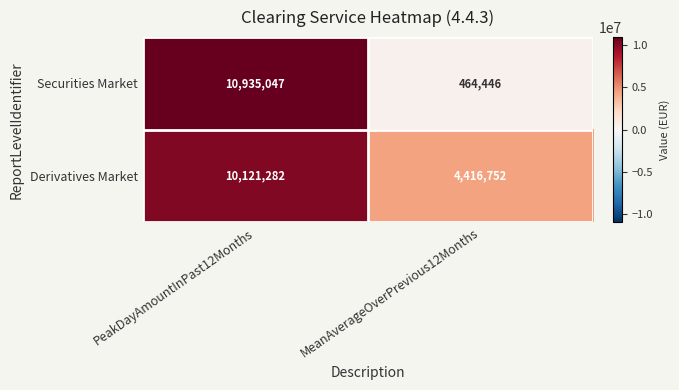

Reading right to left, extract all data points from this chart.

Securities Market: MeanAverageOverPrevious12Months=464446	PeakDayAmountInPast12Months=10935047
Derivatives Market: MeanAverageOverPrevious12Months=4416752	PeakDayAmountInPast12Months=10121282